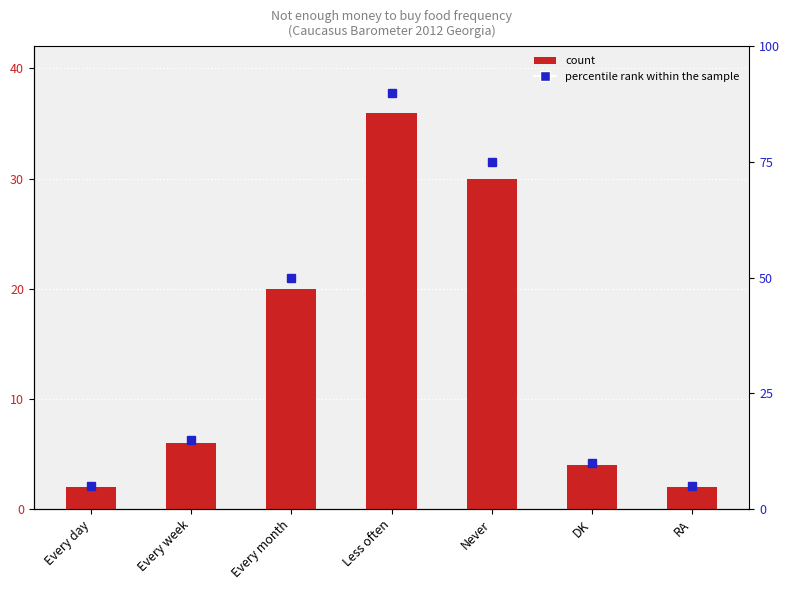

Are the bars horizontal?

No